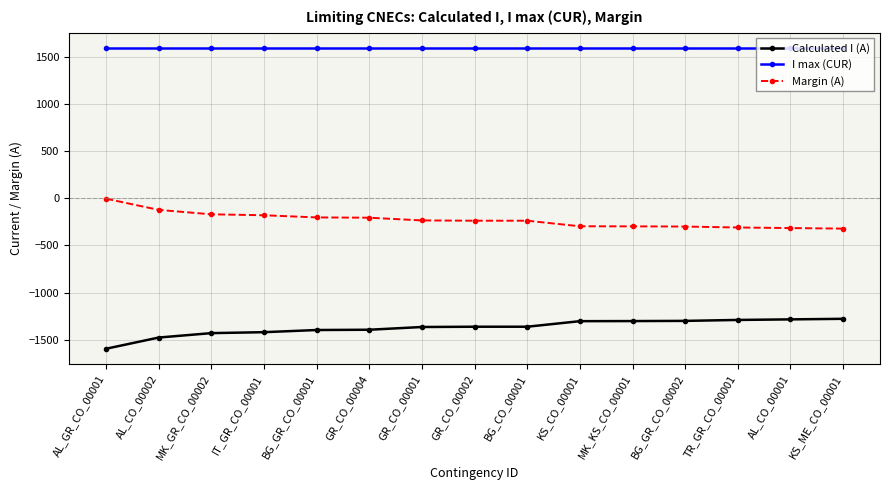

What is the label of the 6th point from the left?

GR_CO_00004